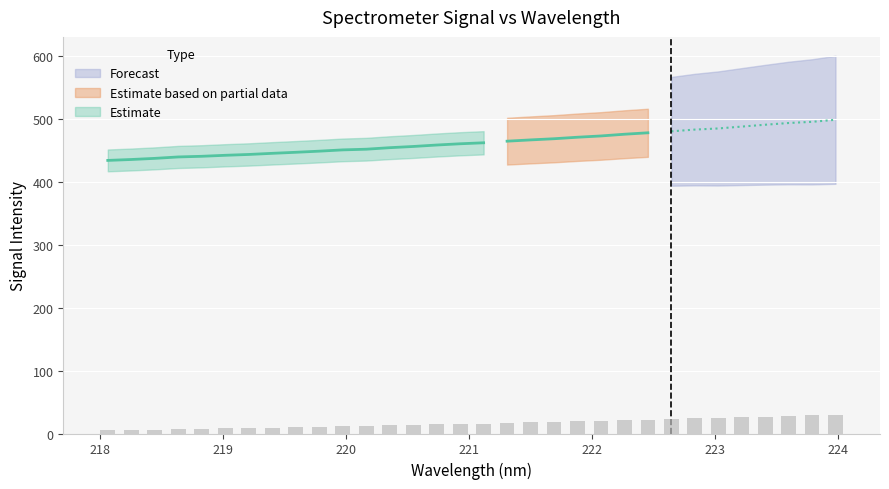

Are the bars grouped side by side (vs. stacked)?

No